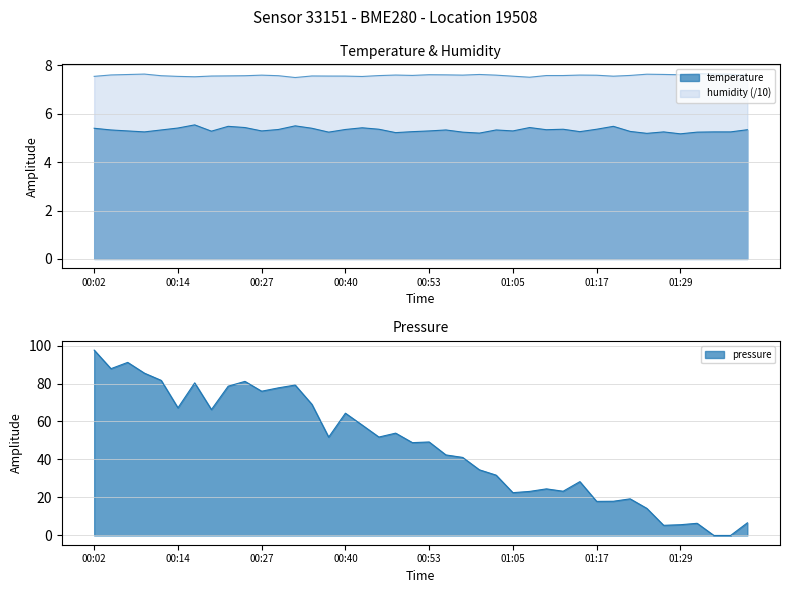

True or false: temperature and humidity cross at least once.

False